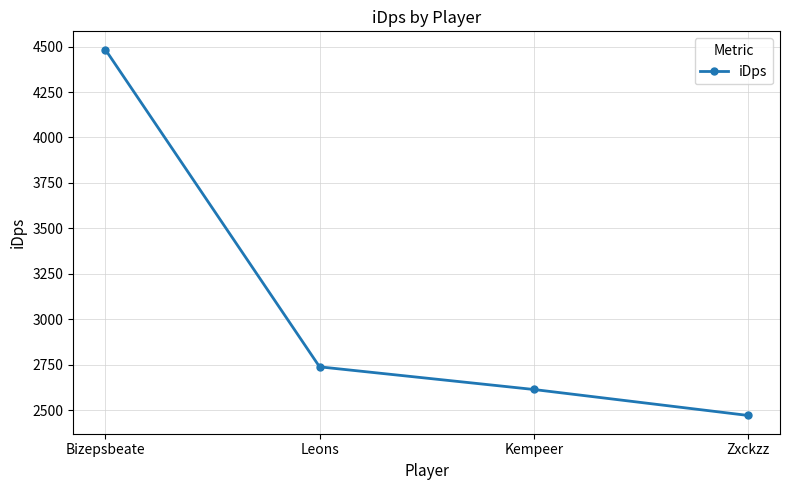

What is the value of the 3rd point from the left?

2614.1